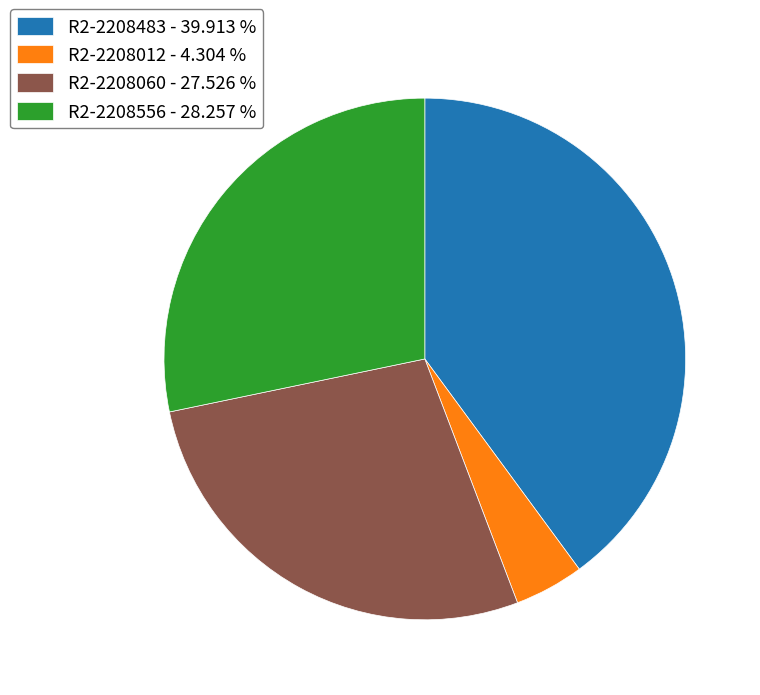

Does any single category account for the majority?

No